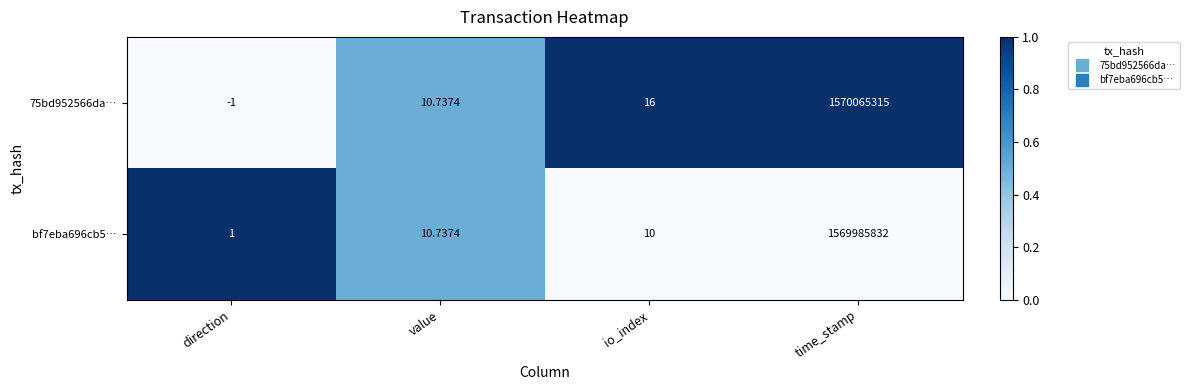

At which label does bf7eba696cb5… reach its peak?

time_stamp